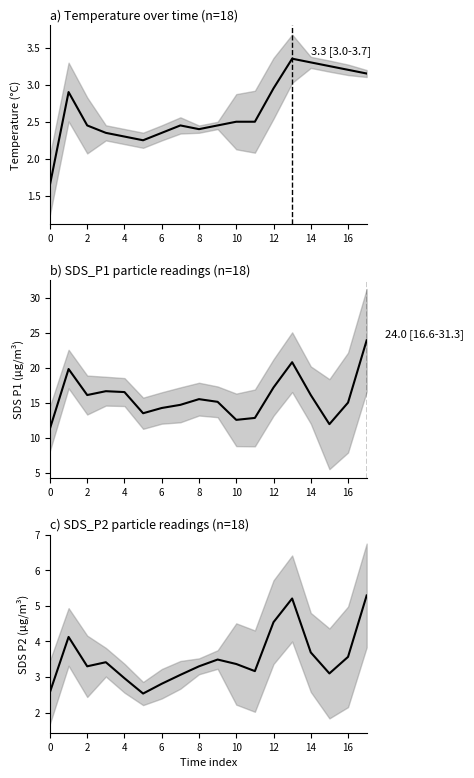

Rank the series at 6 from lowest to highest value.

Temperature, SDS P2, SDS P1